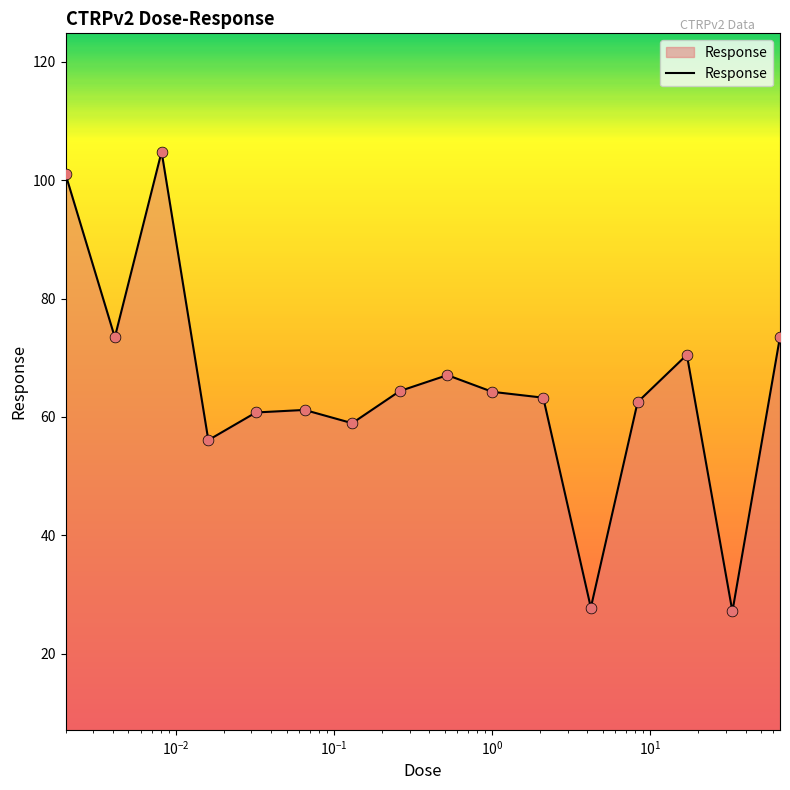

What is the maximum value shown in the chart?

104.8